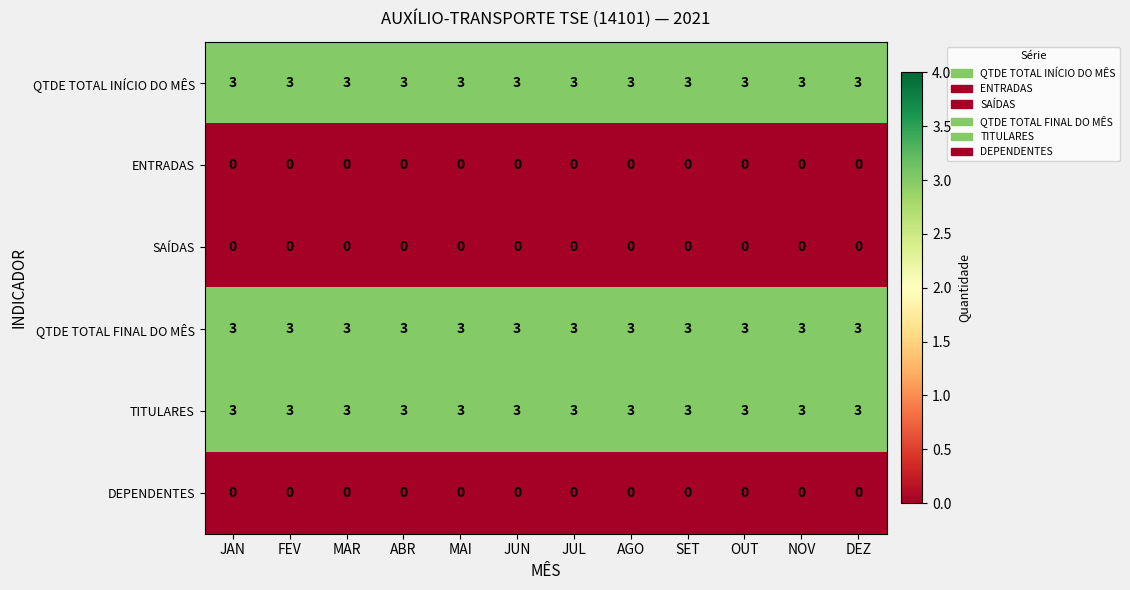

What is the total value across all series at AGO?

9